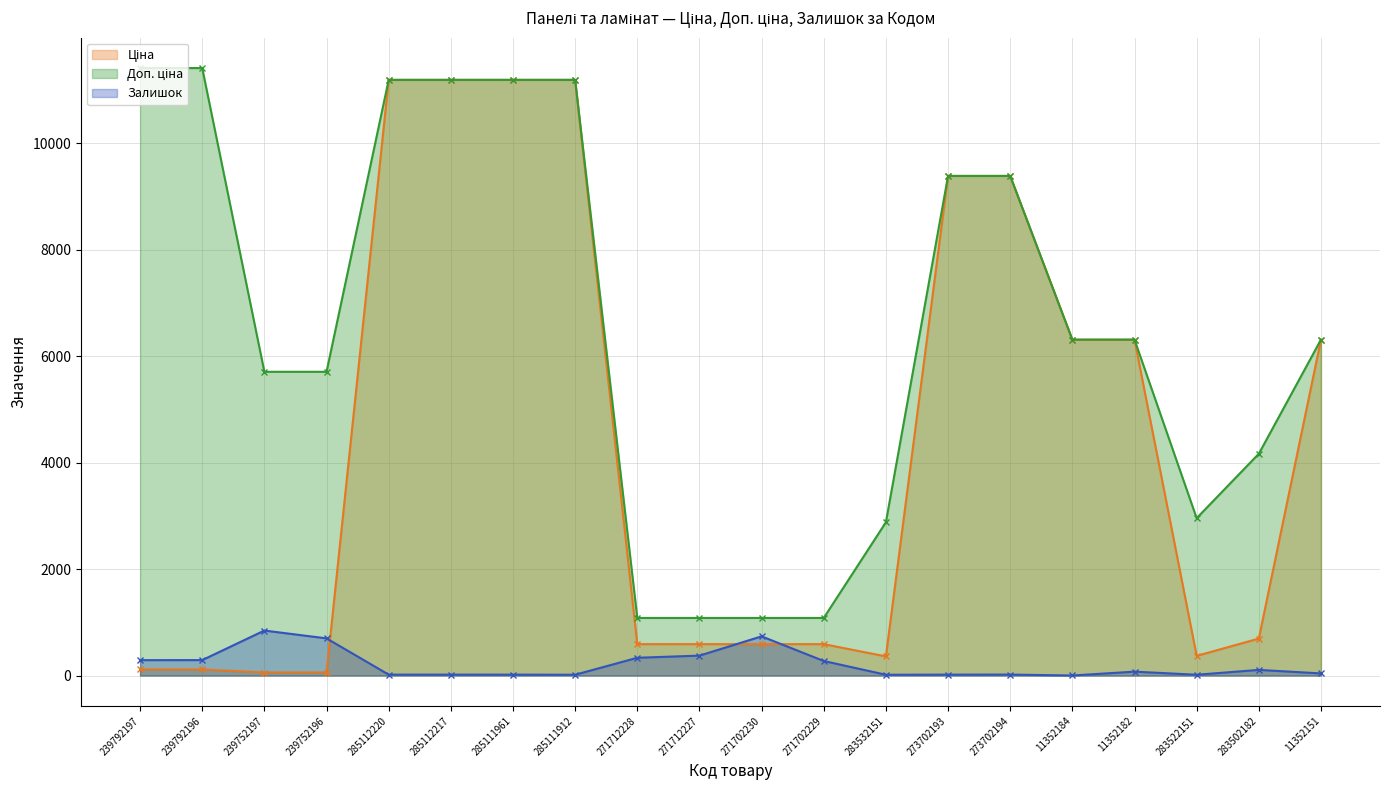

Reading right to left, what are all the values shown in this chart?

Ціна: 6308.8	694.3	369.5	6308.8	6308.8	9384.0	9384.0	359.9	589.9	589.9	589.9	589.9	11188.2	11188.2	11188.2	11188.2	57.0	57.0	114.1	114.1
Доп. ціна: 6308.8	4165.6	2955.8	6308.8	6308.8	9384.0	9384.0	2878.8	1081.7	1081.7	1081.7	1081.7	11188.2	11188.2	11188.2	11188.2	5705.0	5705.0	11410.0	11410.0
Залишок: 40.0	106.0	15.0	73.0	1.0	18.0	17.0	15.0	273.0	736.0	374.0	334.0	15.0	17.0	17.0	17.0	698.0	845.0	290.0	289.0